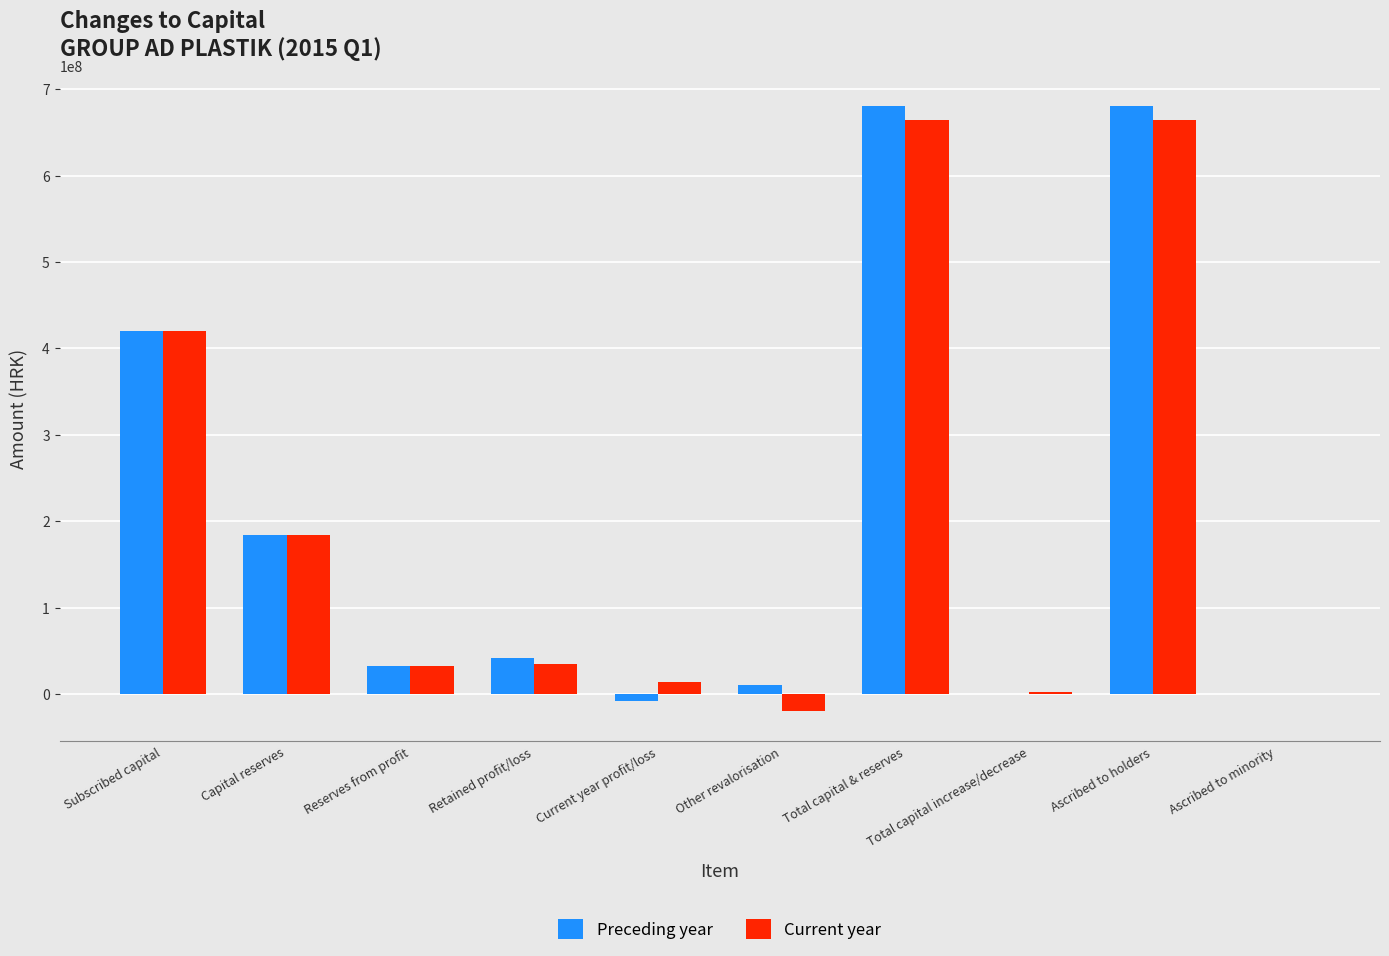

The value of Preceding year at Total capital increase/decrease is 0. True or false?

True